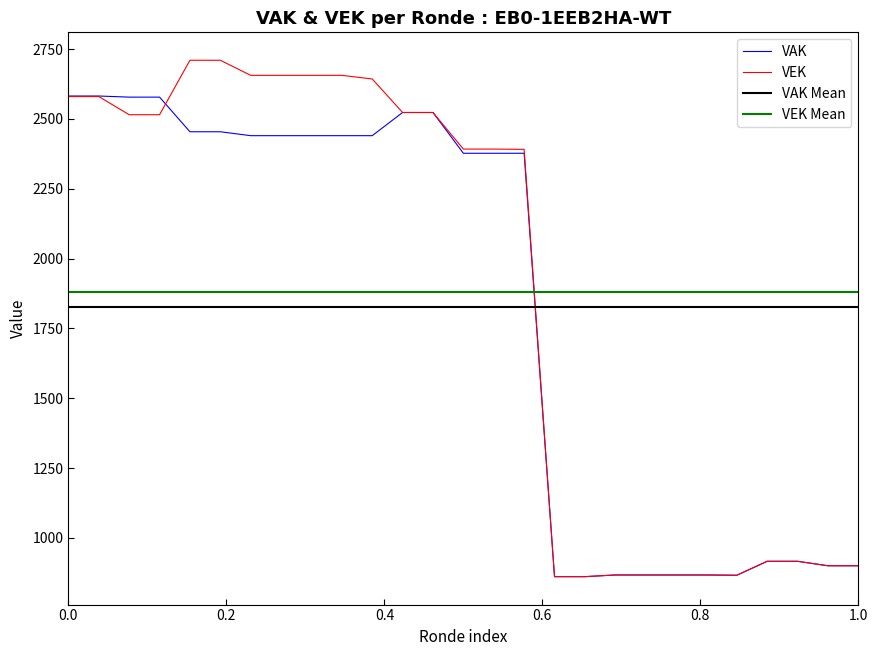

What is the highest value of the VAK series?

2582